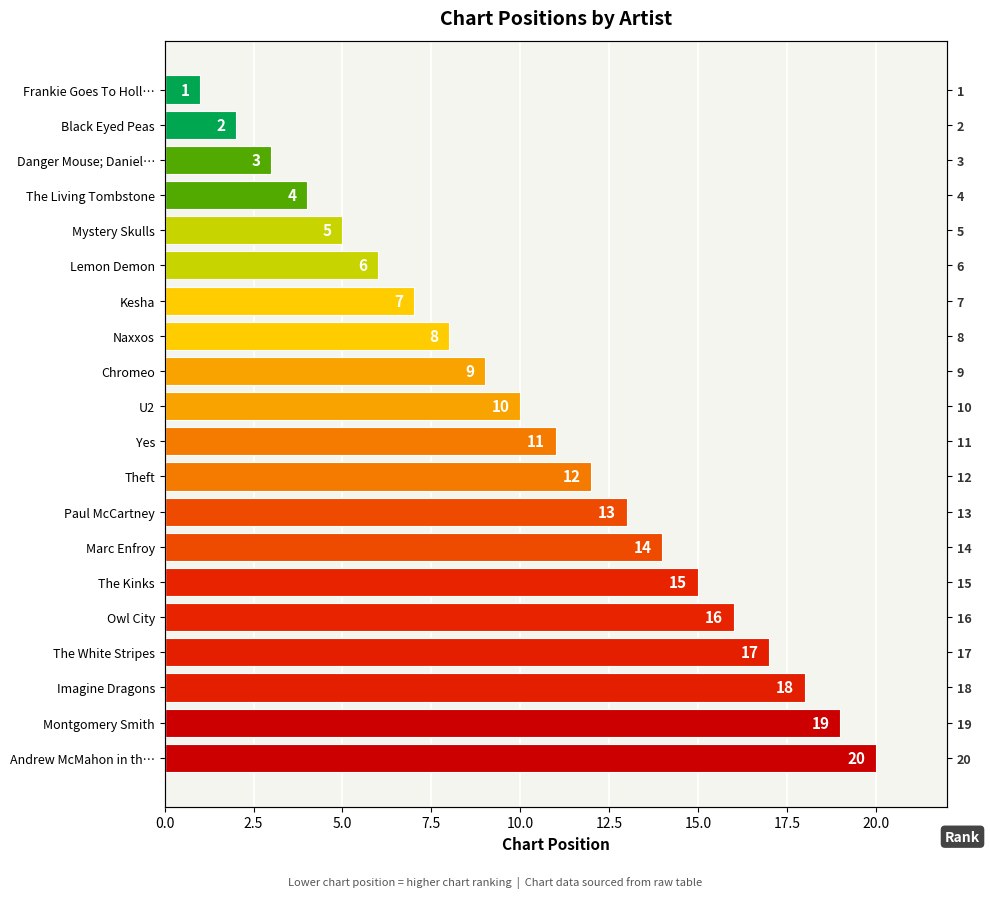

What is the value of the 14th bar from the left?

14